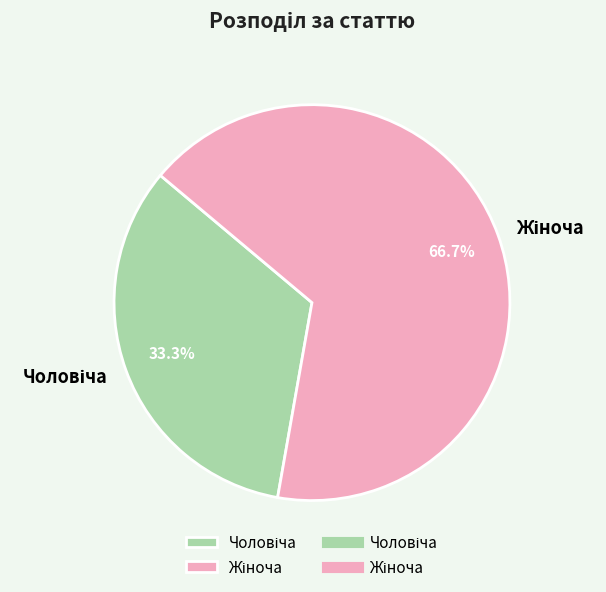

Is there any slice that represents more than half of the pie?

Yes